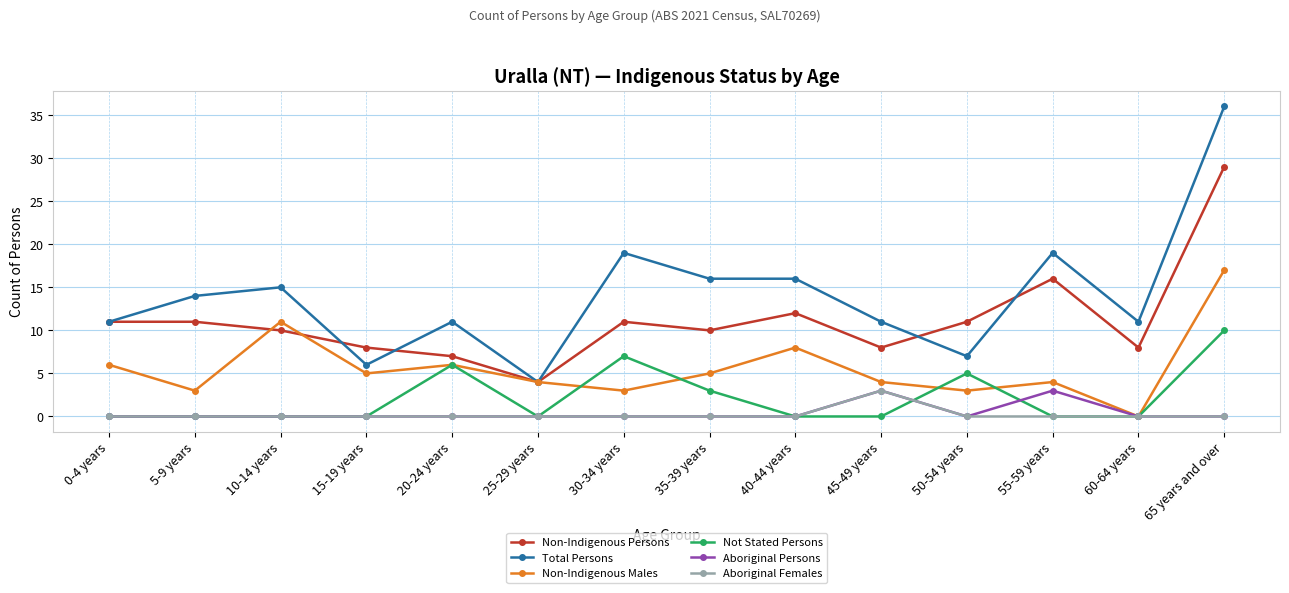

Which series has the widest spread of values?

Total Persons